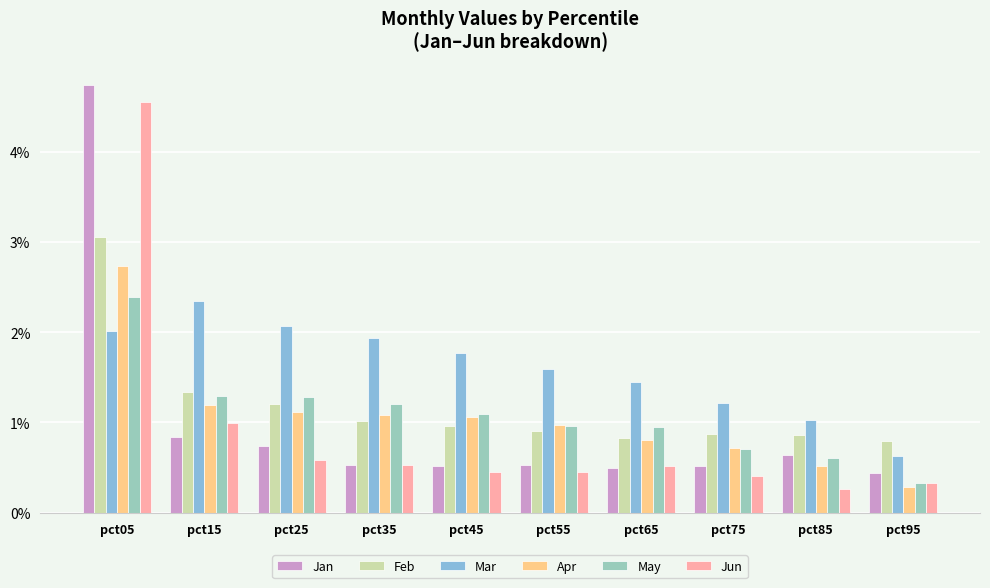

True or false: Jan has a value of 0.2 at pct95.

False